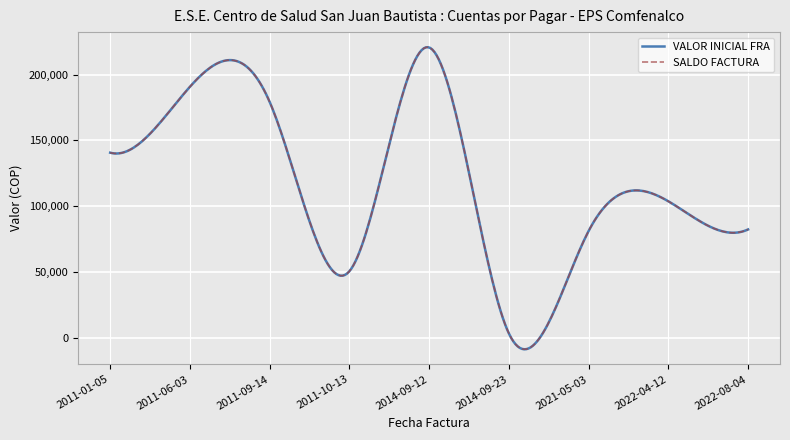

Reading left to right, what are all the values shown in this chart?

VALOR INICIAL FRA: 2014-09-12=220599	2014-09-23=3100	2011-01-05=140580	2011-06-03=190700	2011-09-14=179200	2011-10-13=50400	2021-05-03=81000	2022-04-12=103600	2022-08-04=82200
SALDO FACTURA: 2014-09-12=220599	2014-09-23=3100	2011-01-05=140580	2011-06-03=190700	2011-09-14=179200	2011-10-13=50400	2021-05-03=81000	2022-04-12=103600	2022-08-04=82200